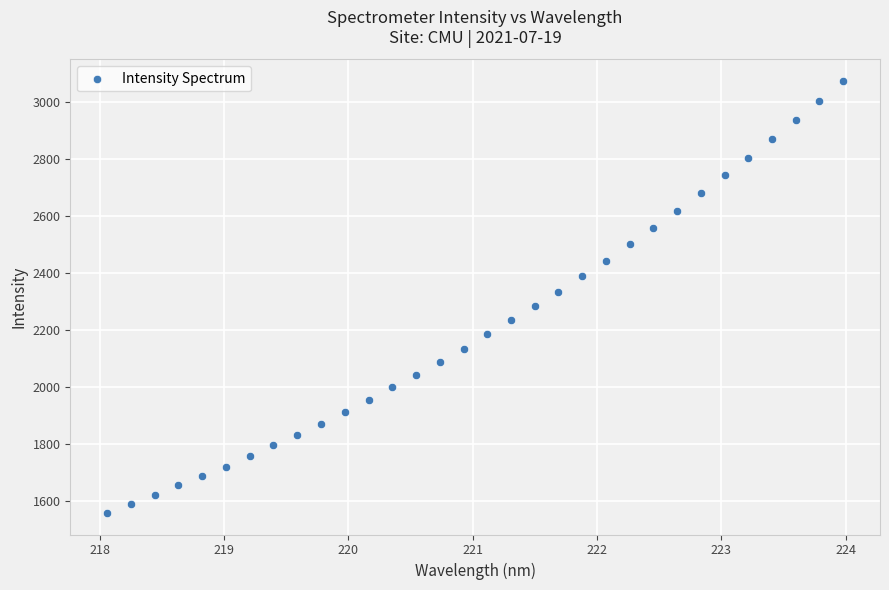

What is the range of X values (max minus min)?

5.9